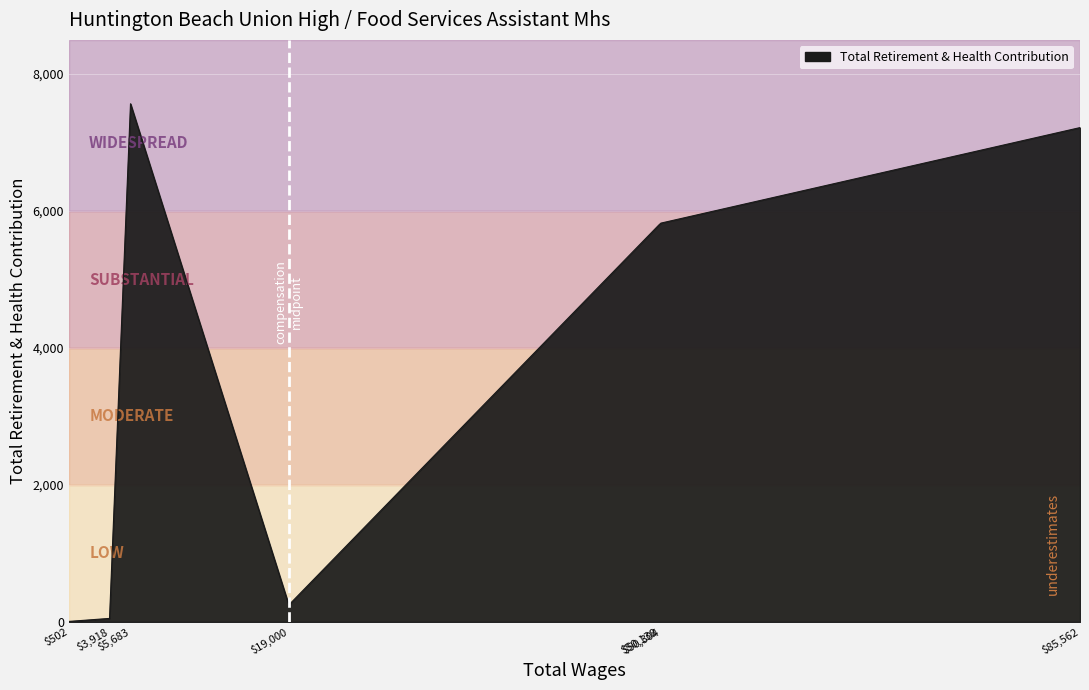

What is the smallest value displayed?

7